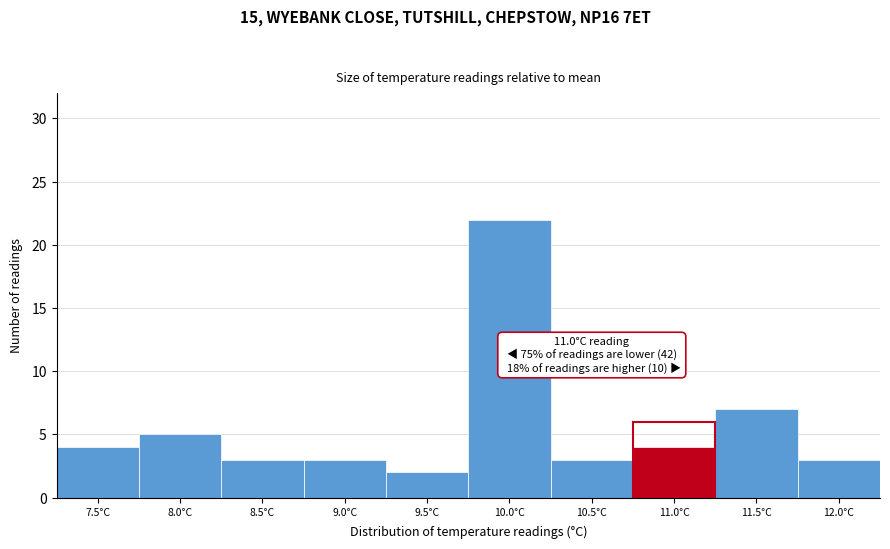

Reading left to right, what are all the values shown in this chart?

7.5°C=4	8.0°C=5	8.5°C=3	9.0°C=3	9.5°C=2	10.0°C=22	10.5°C=3	11.0°C=4	11.5°C=7	12.0°C=3